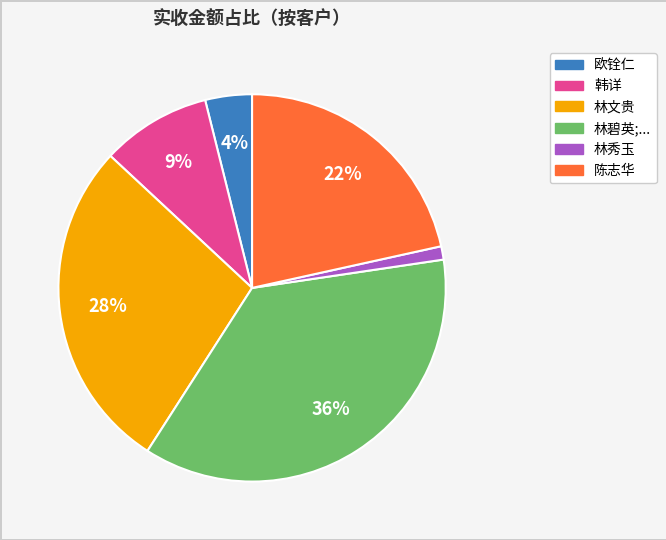

Is there a majority slice in this chart?

No